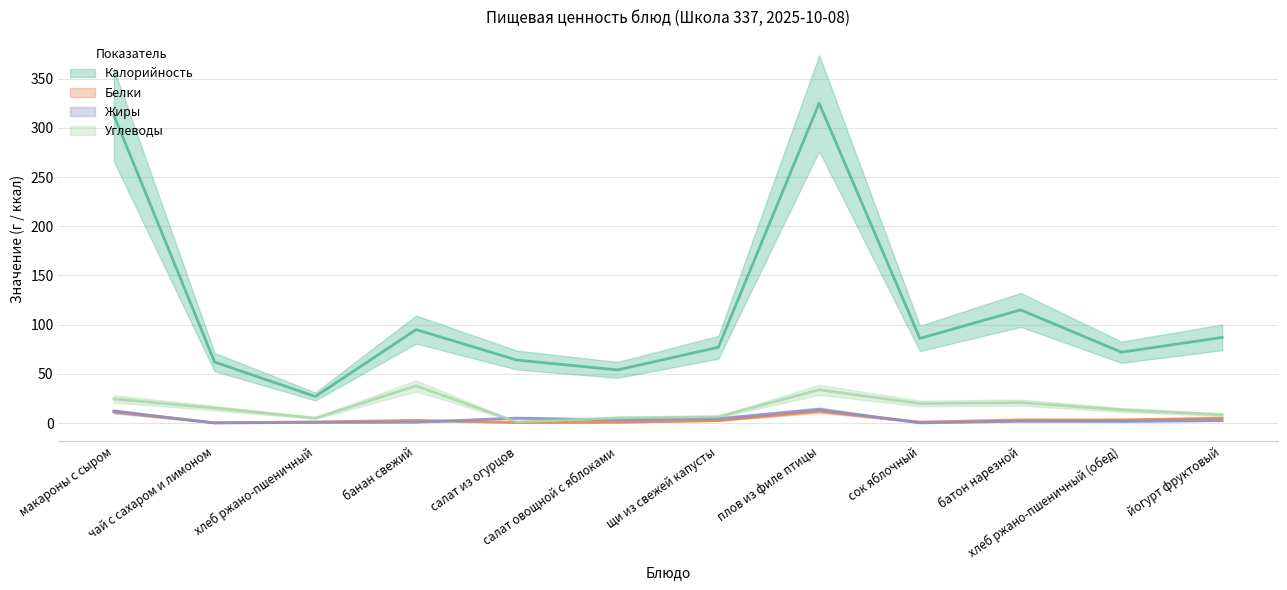

What value does the Белки series have at салат из огурцов?

0.5